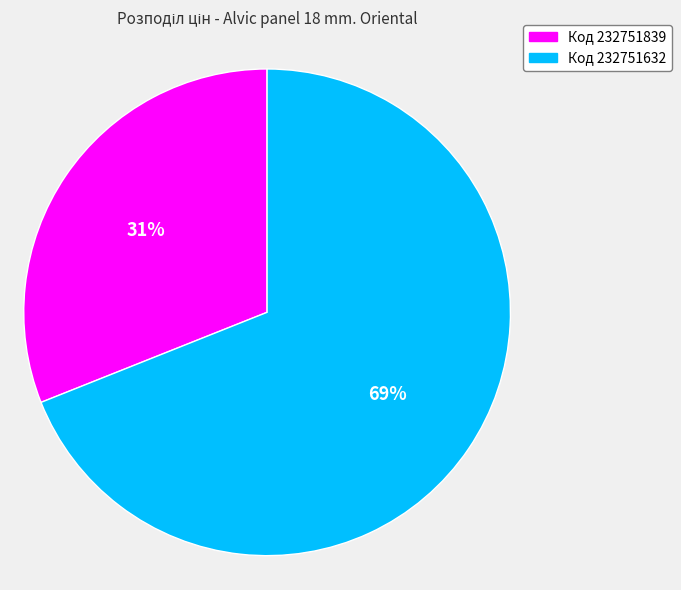

Combined, do Код 232751839 and Код 232751632 account for over 50%?

Yes